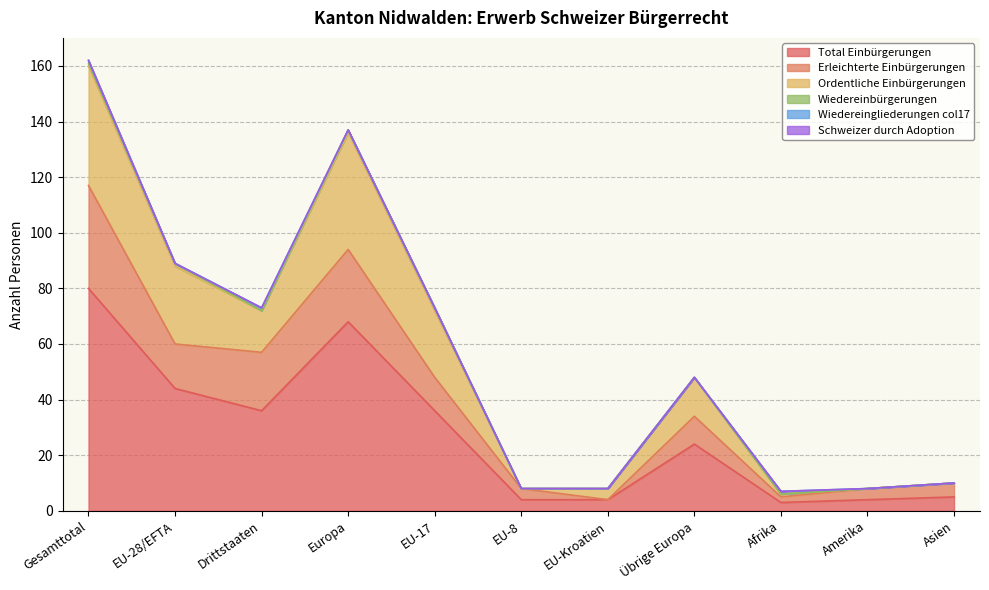

How many values in the Erleichterte Einbürgerungen series are below 34?

5